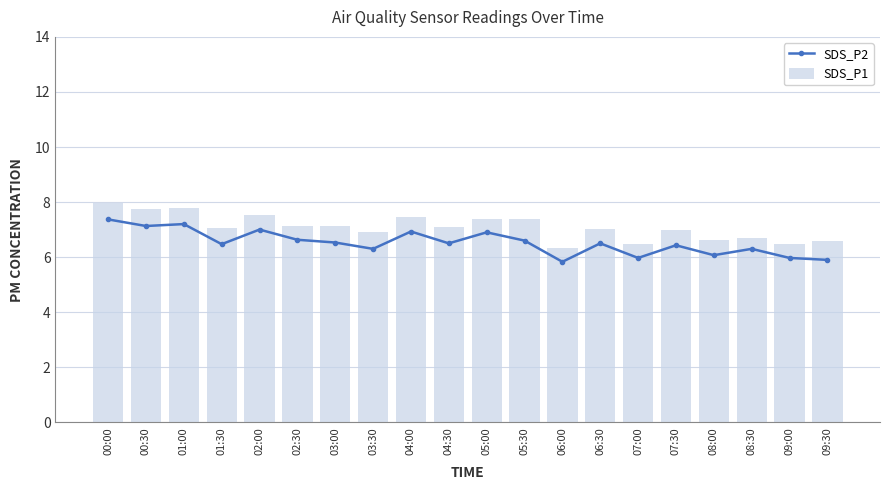

What is the label of the 7th bar from the left?

03:00